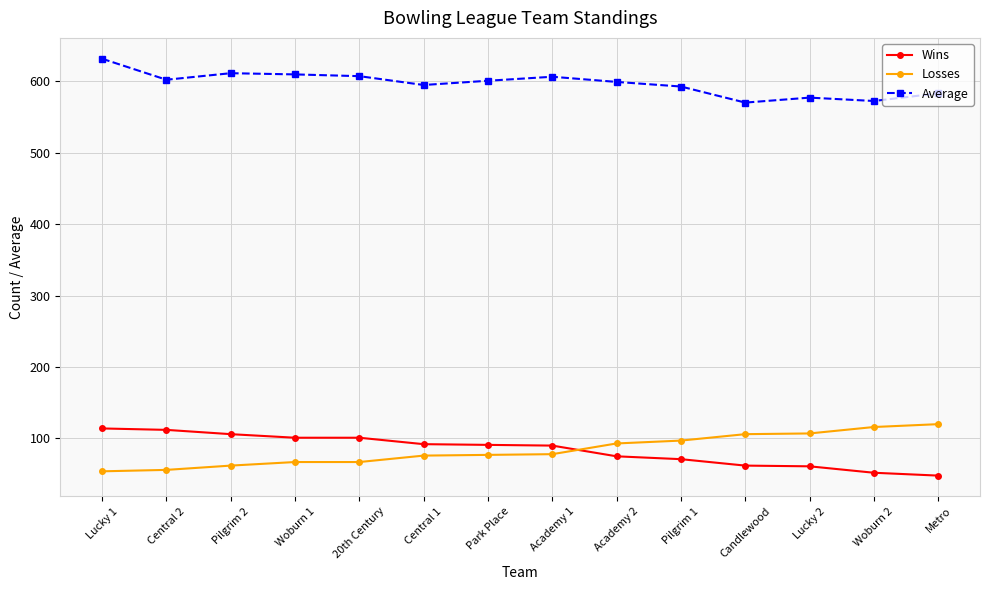

What is the lowest value of the Losses series?

54.0